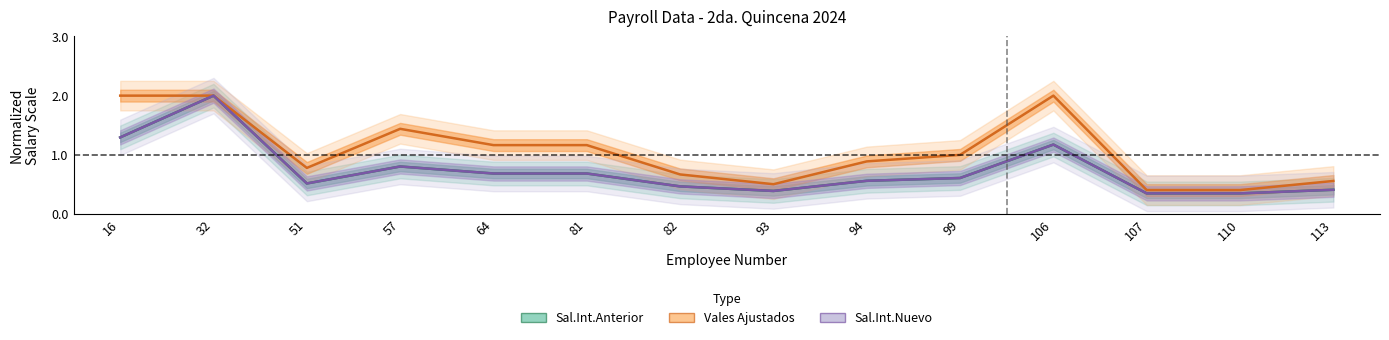

What are all the series names shown in the legend?

Sal.Int.Anterior, Vales Ajustados, Sal.Int.Nuevo